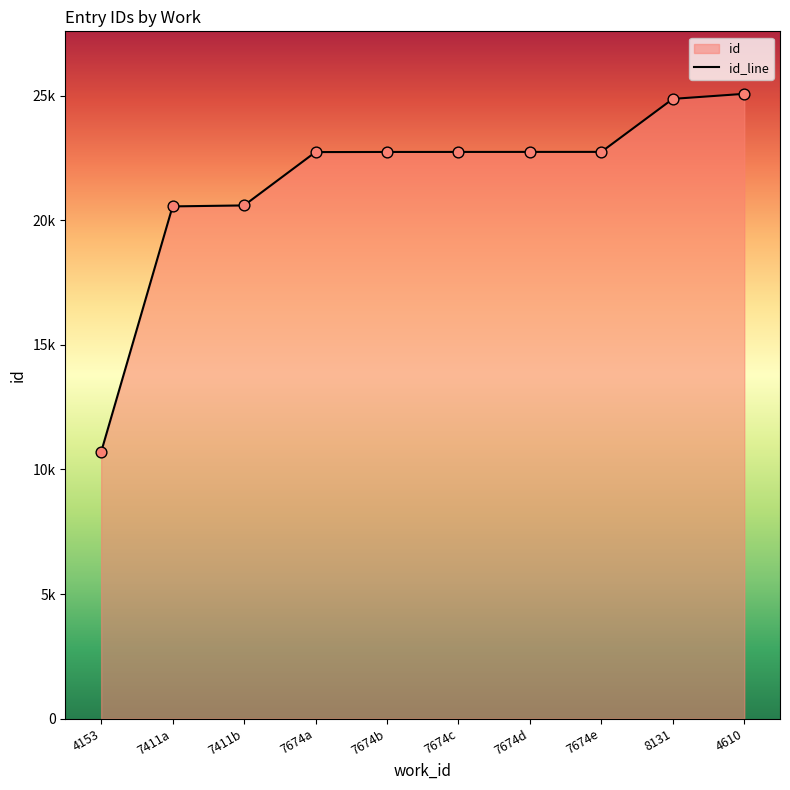

Approximately how many times larger is the value at 7674c compared to 7674e?

1.0